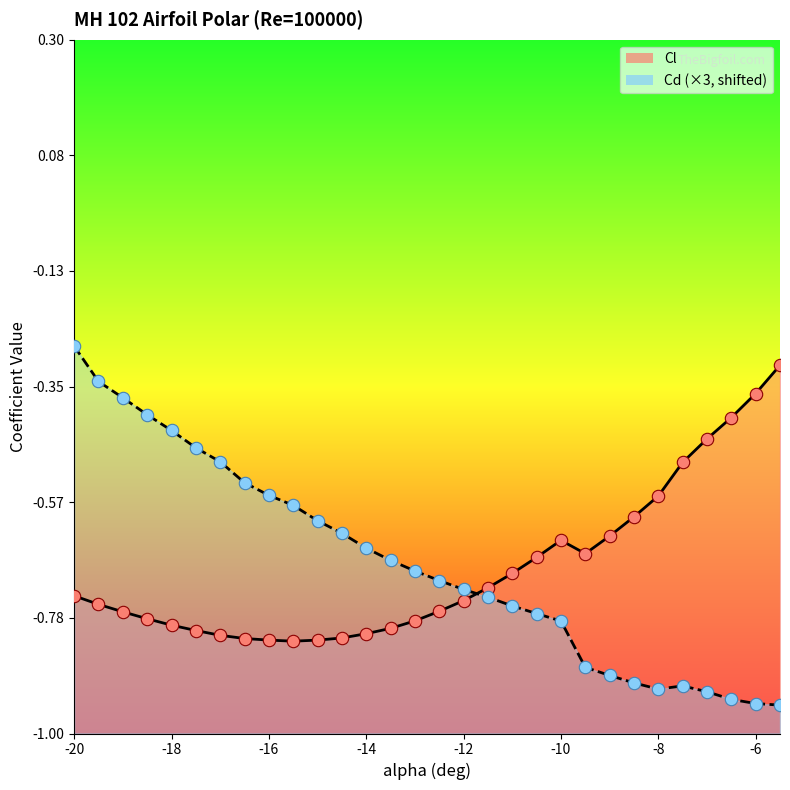

Which series has the largest total across all categories?

Cd